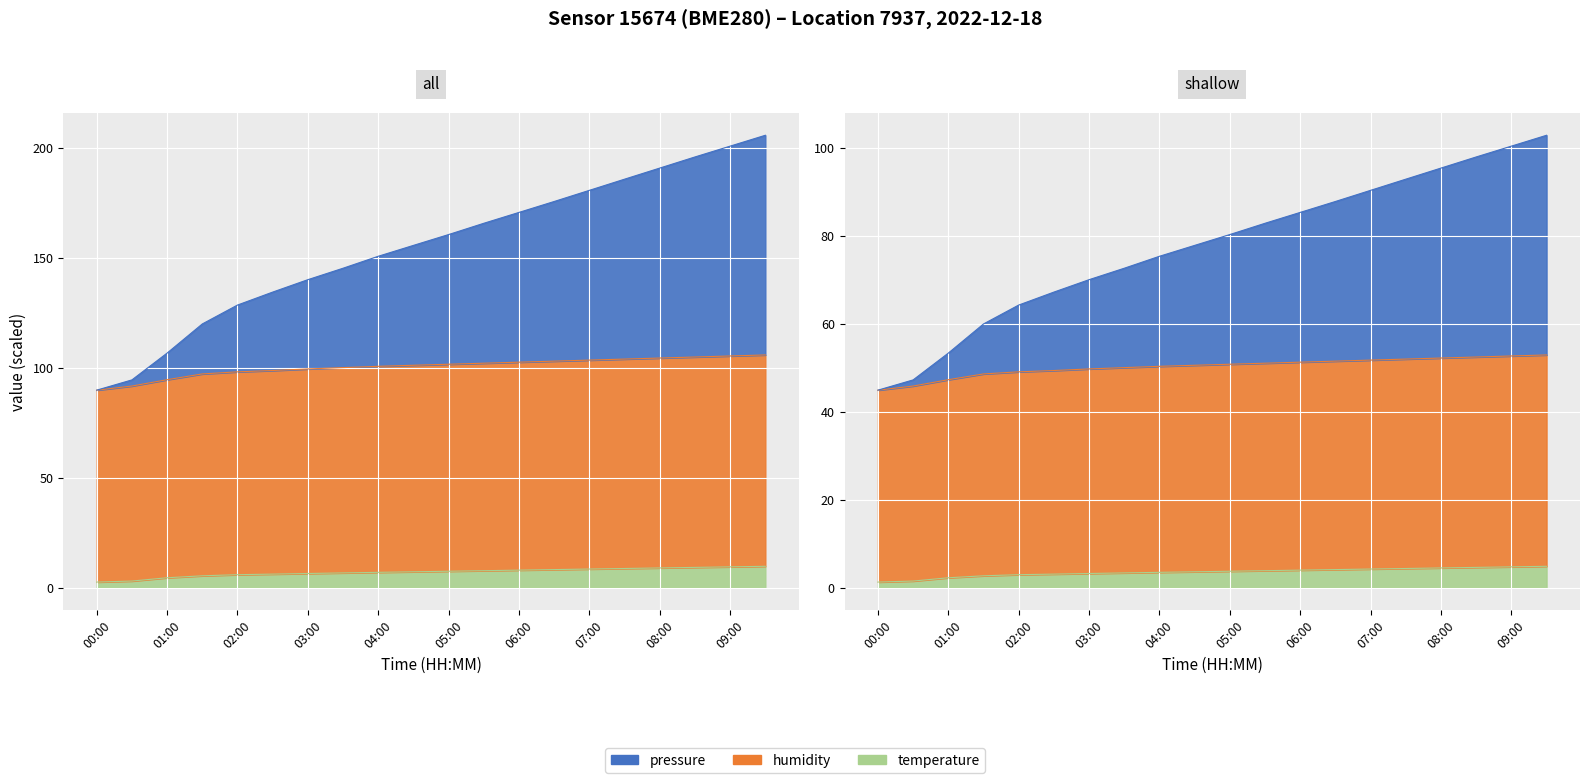

Is the value of pressure at 02:00 greater than the value of humidity at 08:00?

Yes